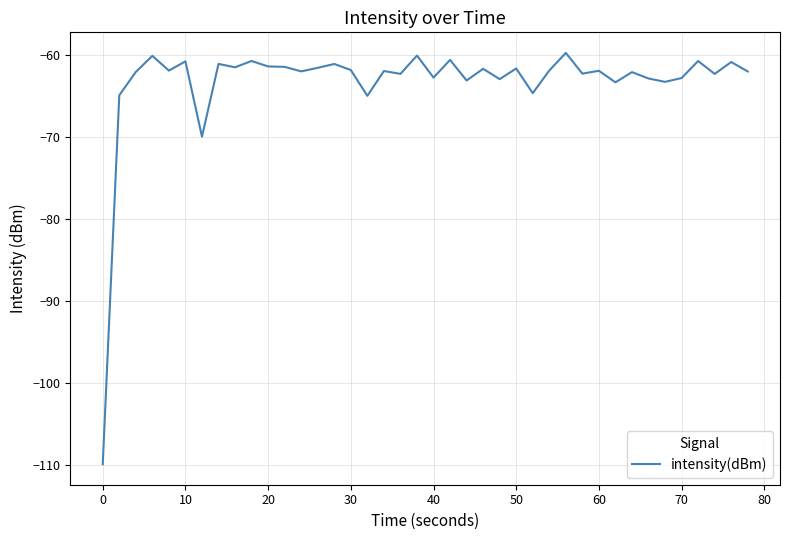

What is the minimum value shown in the chart?

-109.9